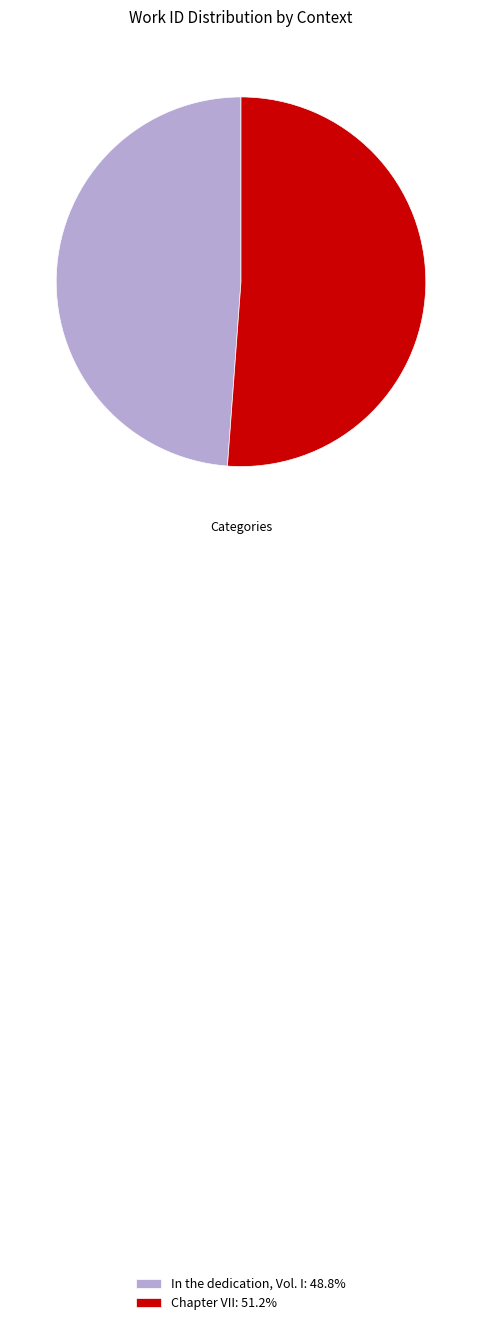

Does any single category account for the majority?

Yes